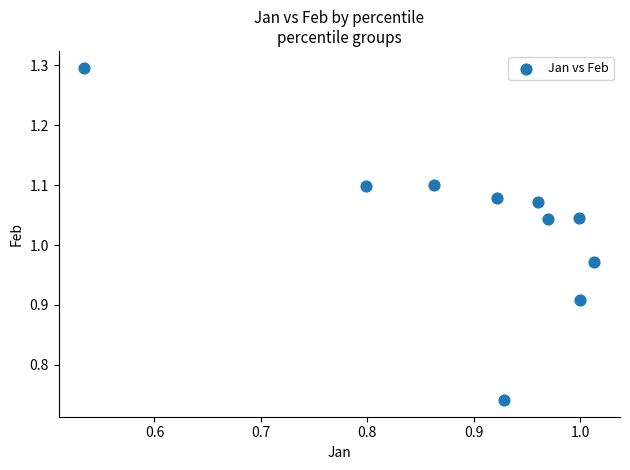

What is the range of Y values (max minus min)?

0.6